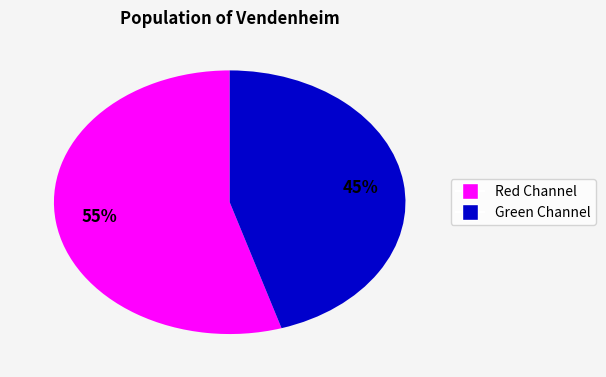

Between Red Channel and Green Channel, which is larger?

Red Channel